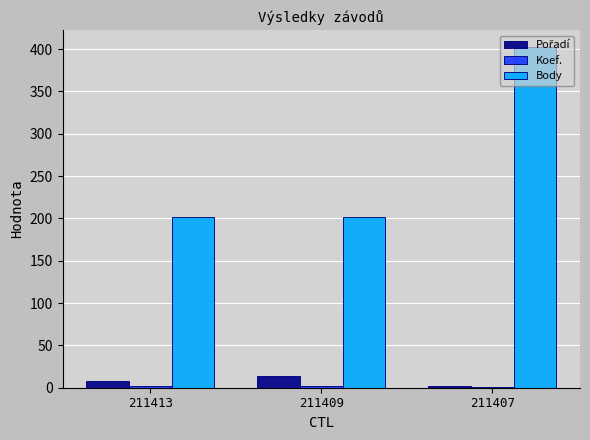

Which series changed the most between 211409 and 211407?

Body